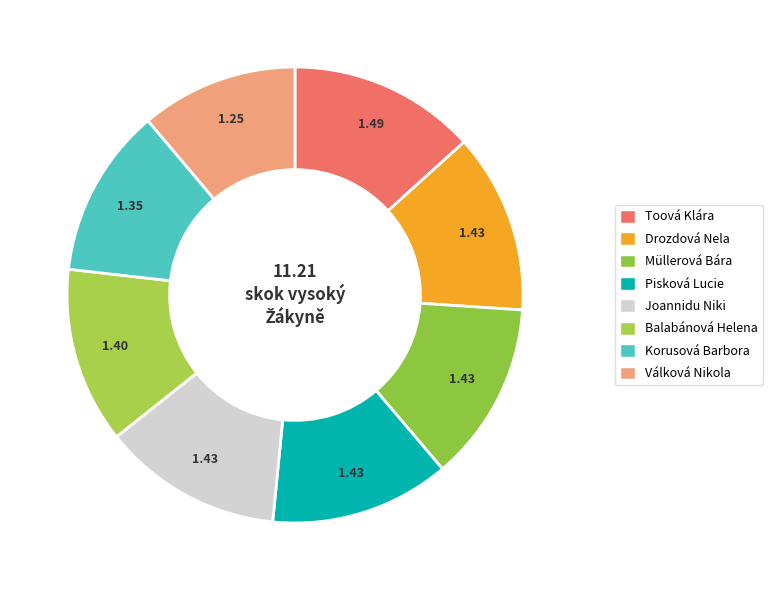

How many segments does this pie chart have?

8